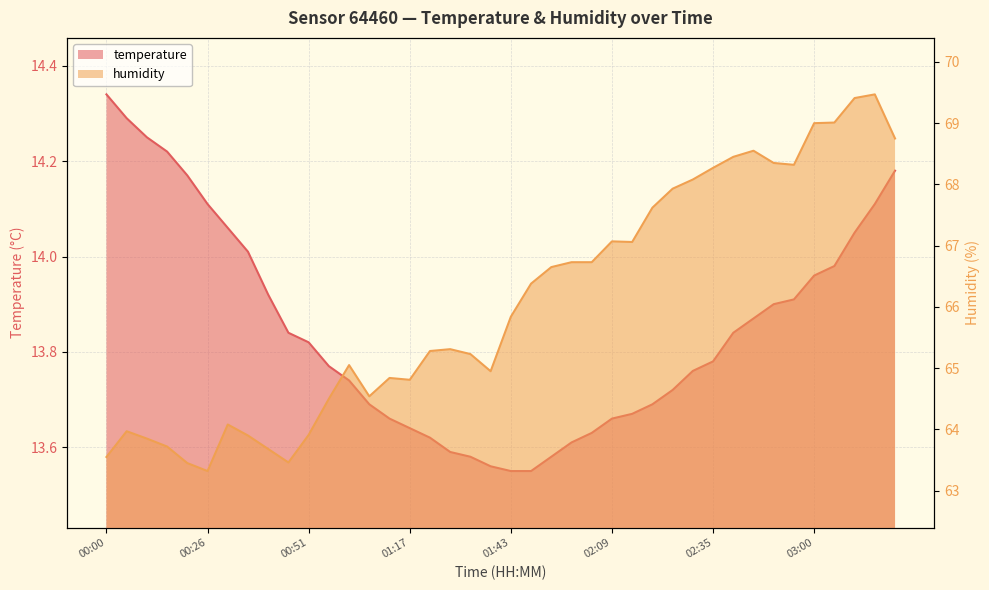

At which category does the chart reach its peak across all series?

03:16